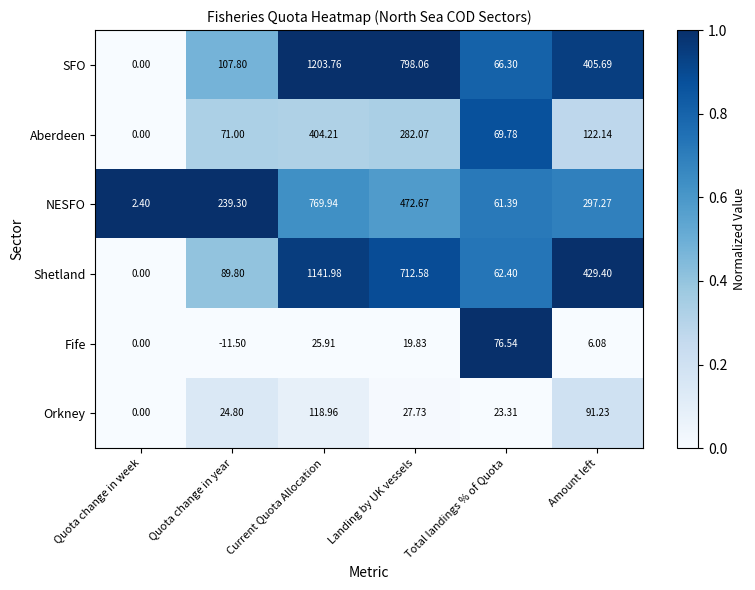

Between Quota change in year and Landing by UK vessels, which series saw the biggest shift?

SFO